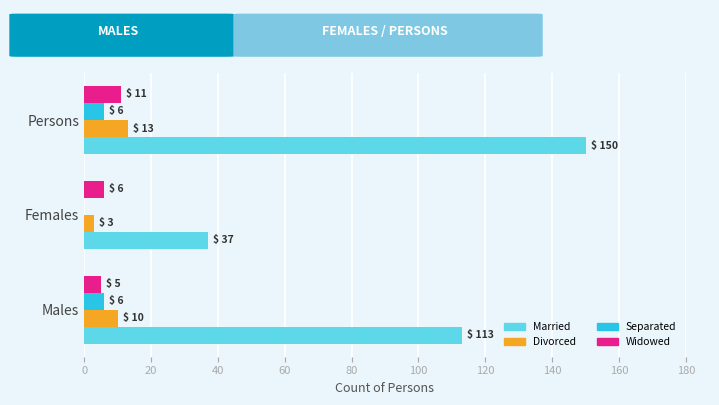

What is the sum of all Widowed values?

22